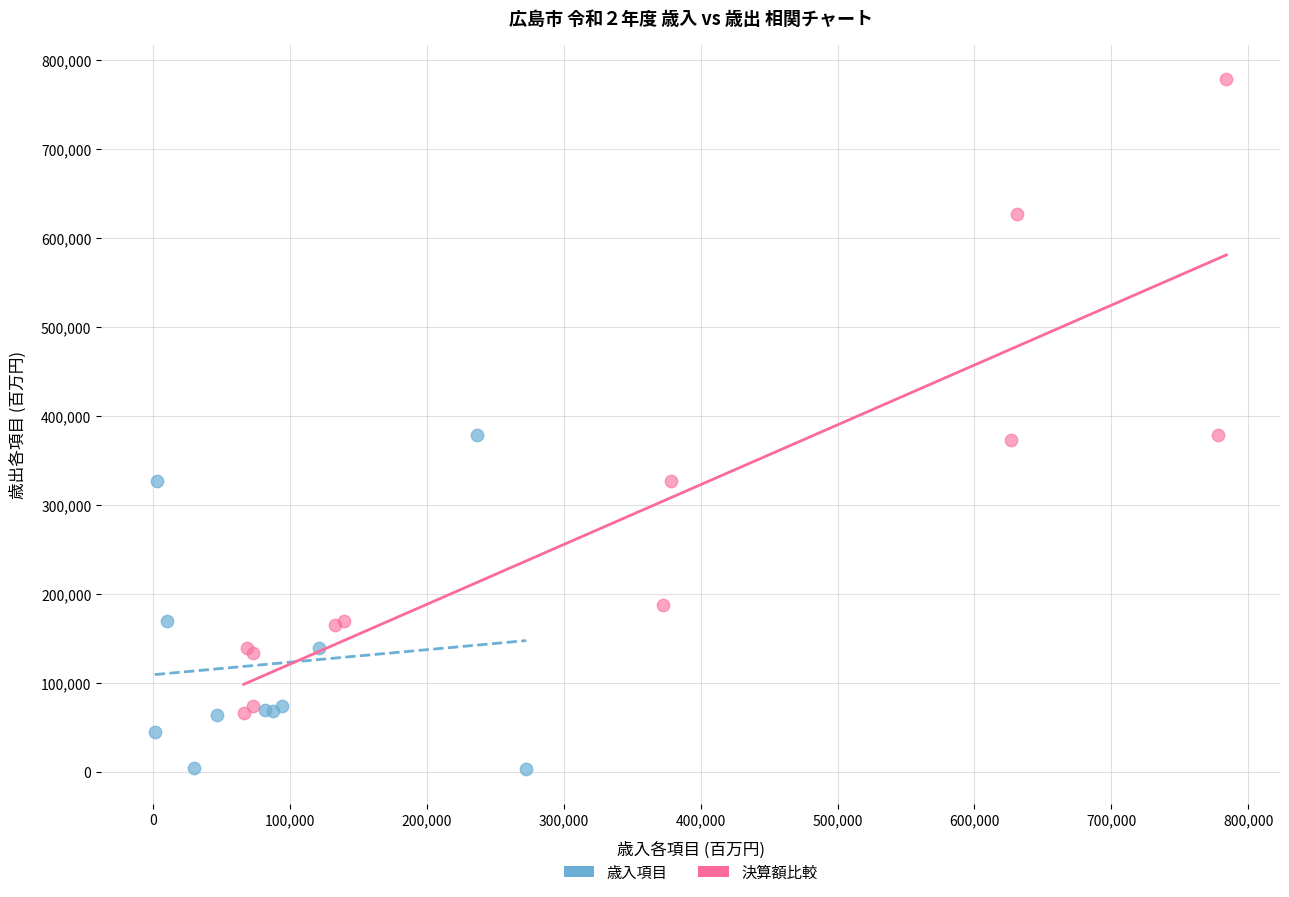

Which series contains the highest Y value?

決算額比較